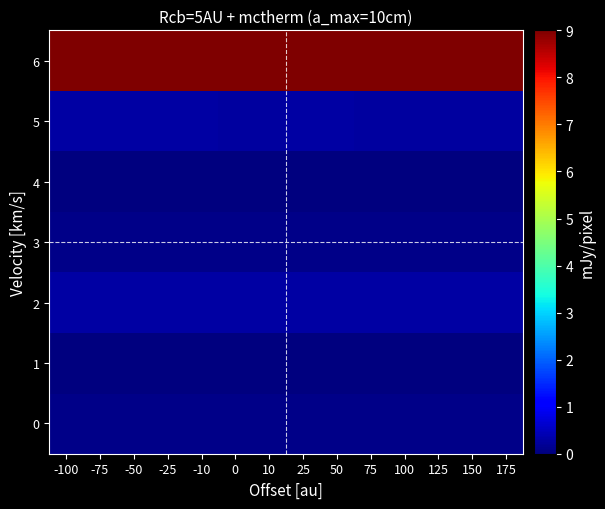

Reading right to left, what are all the values shown in this chart?

0: 175=0.1	150=0.1	125=0.1	100=0.1	75=0.1	50=0.1	25=0.1	10=0.1	0=0.1	-10=0.1	-25=0.1	-50=0.1	-75=0.1	-100=0.1
1: 175=0.0	150=0.0	125=0.0	100=0.0	75=0.0	50=0.0	25=0.0	10=0.0	0=0.0	-10=0.0	-25=0.0	-50=0.0	-75=0.0	-100=0.0
2: 175=0.3	150=0.3	125=0.3	100=0.3	75=0.3	50=0.3	25=0.3	10=0.3	0=0.3	-10=0.3	-25=0.3	-50=0.3	-75=0.3	-100=0.3
3: 175=0.1	150=0.1	125=0.1	100=0.1	75=0.1	50=0.1	25=0.1	10=0.1	0=0.1	-10=0.1	-25=0.1	-50=0.1	-75=0.1	-100=0.1
4: 175=0.0	150=0.0	125=0.0	100=0.0	75=0.0	50=0.0	25=0.0	10=0.0	0=0.0	-10=0.0	-25=0.0	-50=0.0	-75=0.0	-100=0.0
5: 175=0.3	150=0.3	125=0.3	100=0.3	75=0.3	50=0.3	25=0.3	10=0.3	0=0.3	-10=0.3	-25=0.3	-50=0.3	-75=0.3	-100=0.3
6: 175=9.0	150=9.0	125=9.0	100=9.0	75=9.0	50=9.0	25=9.0	10=9.0	0=9.0	-10=9.0	-25=9.0	-50=9.0	-75=9.0	-100=9.0